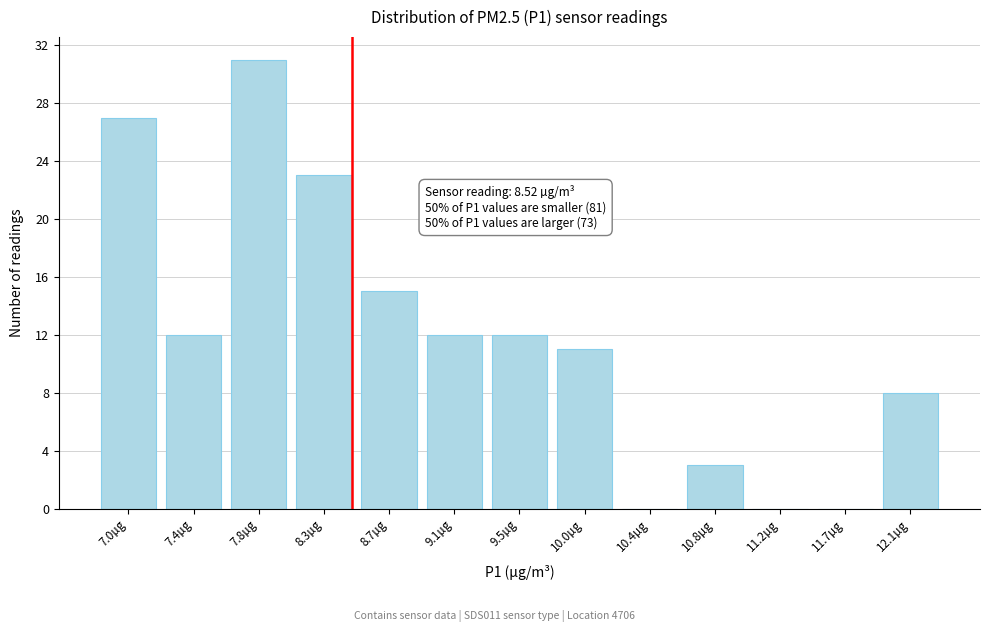

Reading left to right, list all the values displayed in this chart.

7.0µg=27	7.4µg=12	7.8µg=31	8.3µg=23	8.7µg=15	9.1µg=12	9.5µg=12	10.0µg=11	10.4µg=0	10.8µg=3	11.2µg=0	11.7µg=0	12.1µg=8